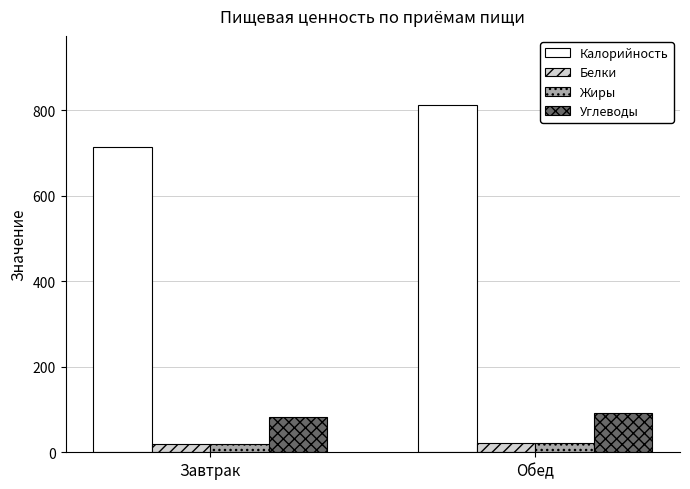

Which label corresponds to the largest value in the chart?

Обед